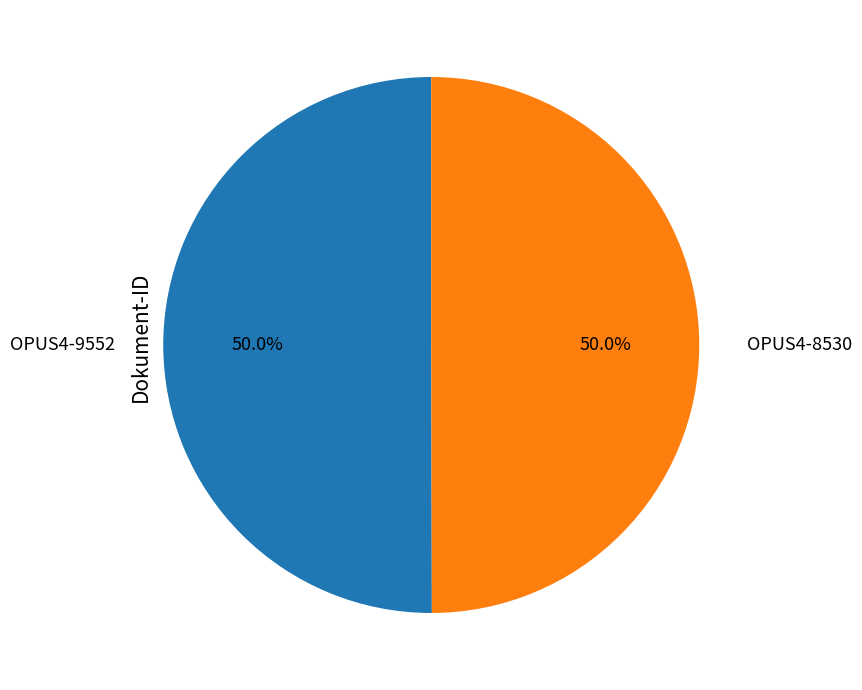

Do OPUS4-8530 and OPUS4-9552 together represent more than half of the pie?

Yes